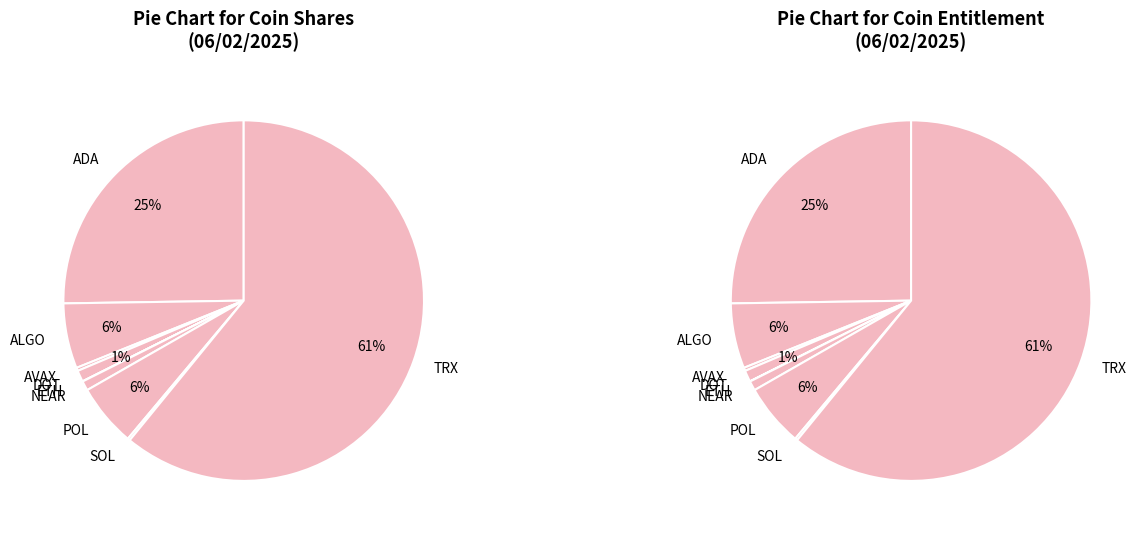

Rank the categories by value from lowest to highest.

ETH, SOL, AVAX, NEAR, DOT, POL, ALGO, ADA, TRX